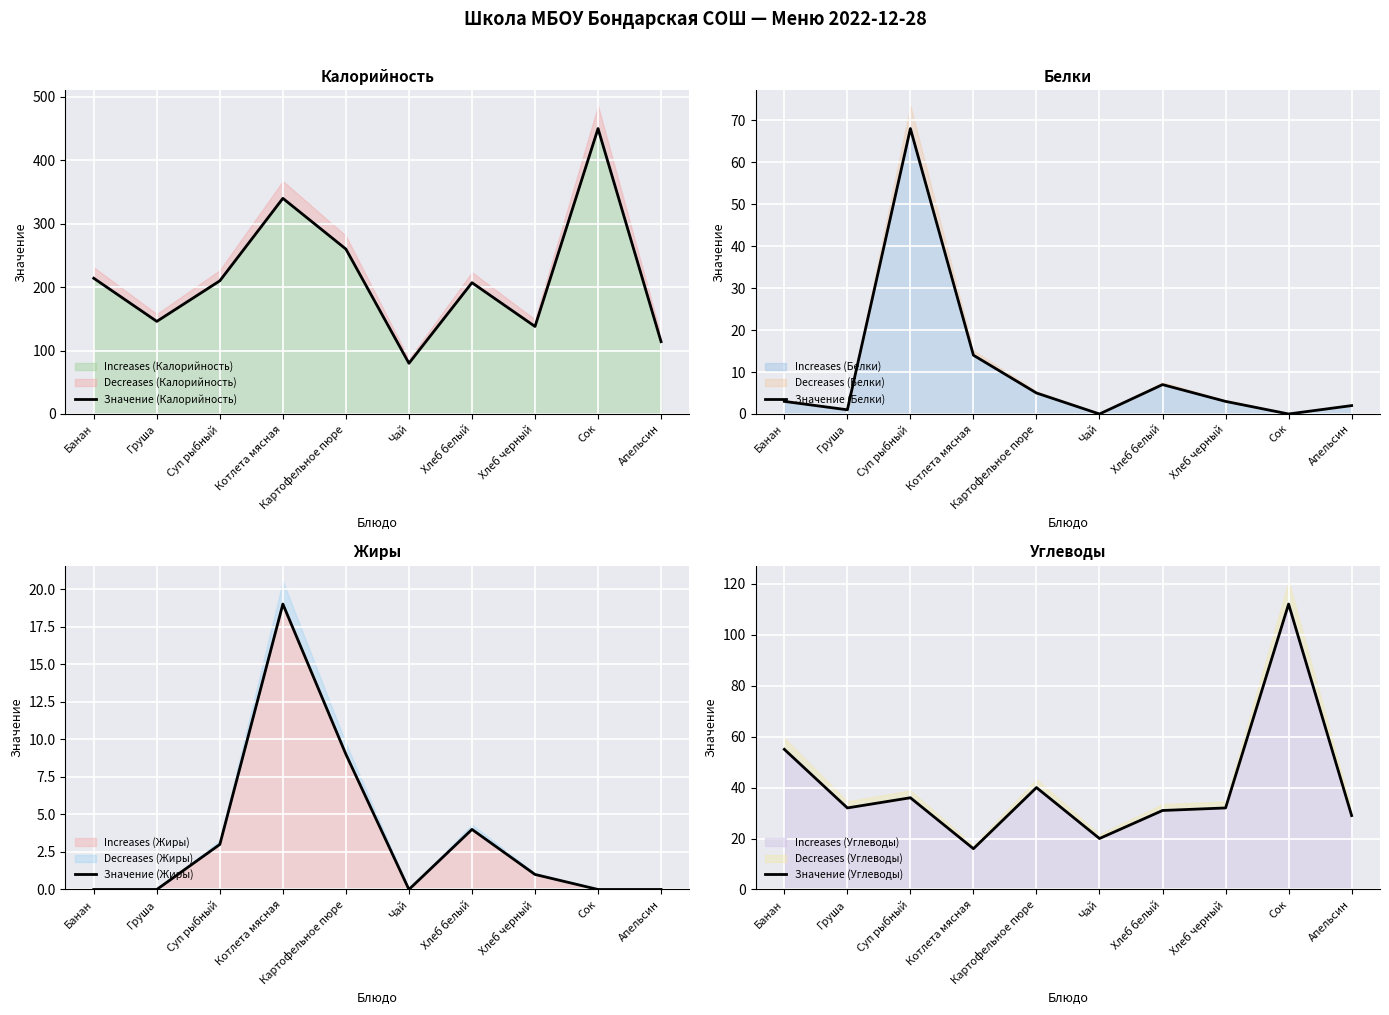

How many interior local peaks does the Значение (Калорийность) series have?

3